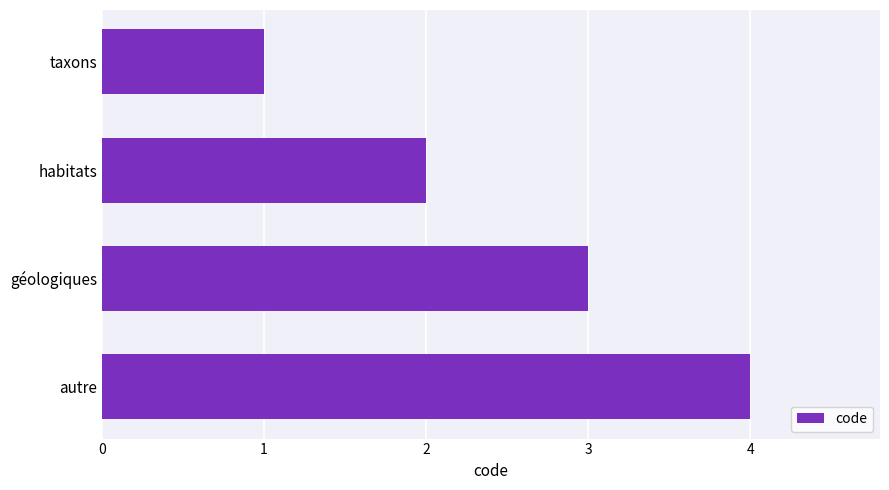

The value at taxons is 0. True or false?

False